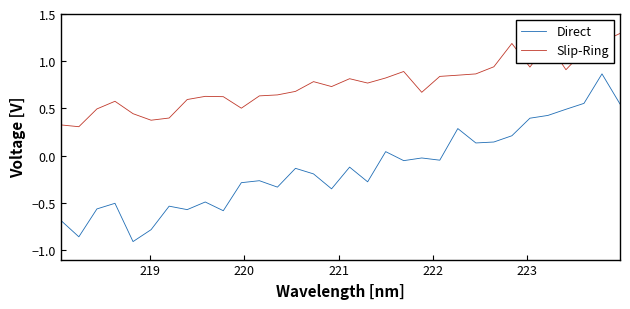

What is the sum of all Slip-Ring values?

24.0